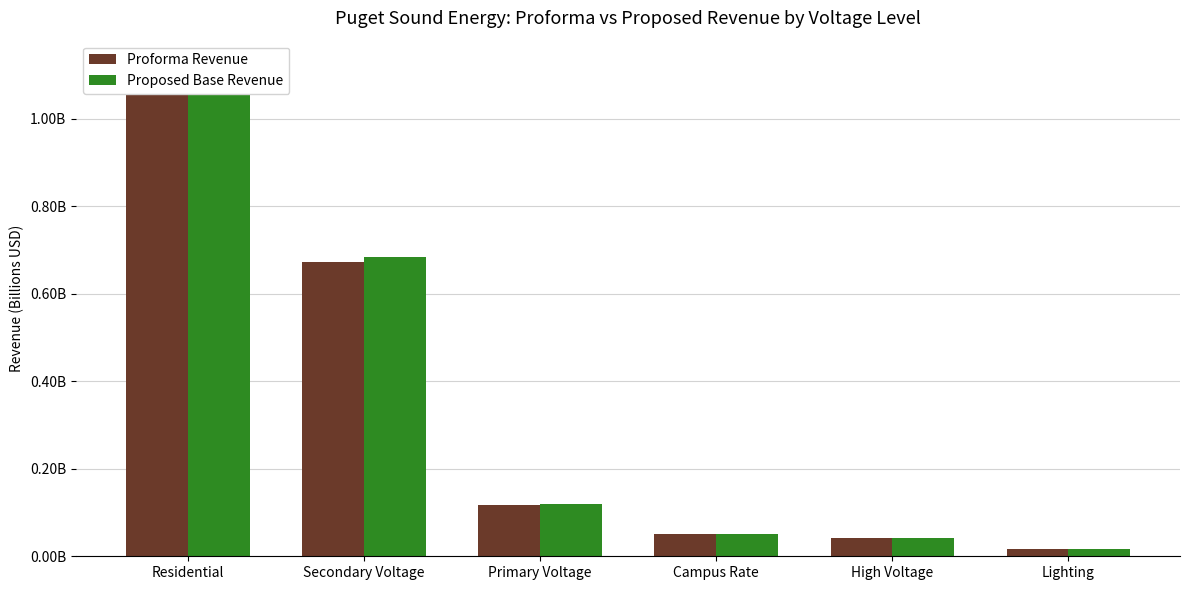

True or false: Proposed Base Revenue has a value of 1229130231.1 at Secondary Voltage.

False